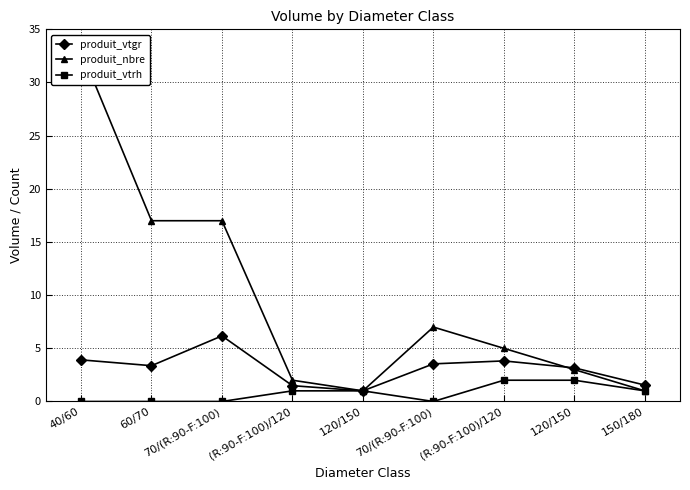

After their last crossing, which series has the higher values: produit_nbre or produit_vtgr?

produit_vtgr